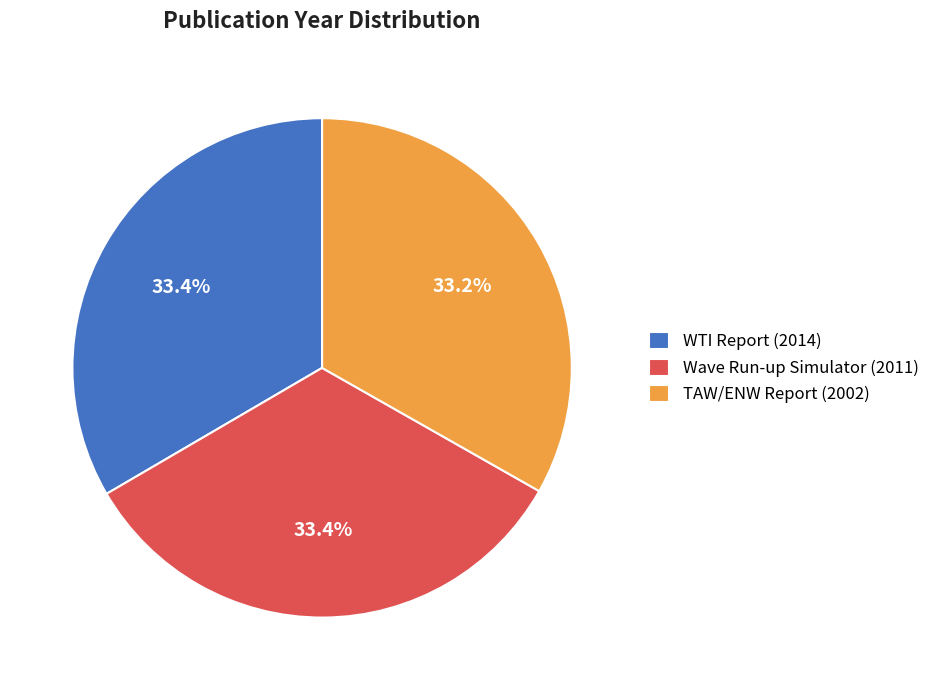

What is the ratio of the value at WTI Report (2014) to the value at TAW/ENW Report (2002)?

1.0